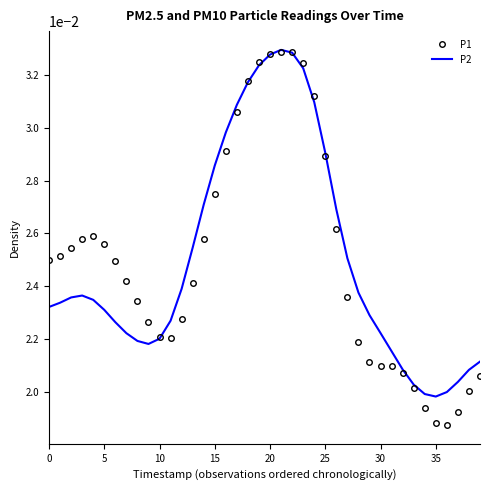

Which series has the largest range (max minus min)?

P1